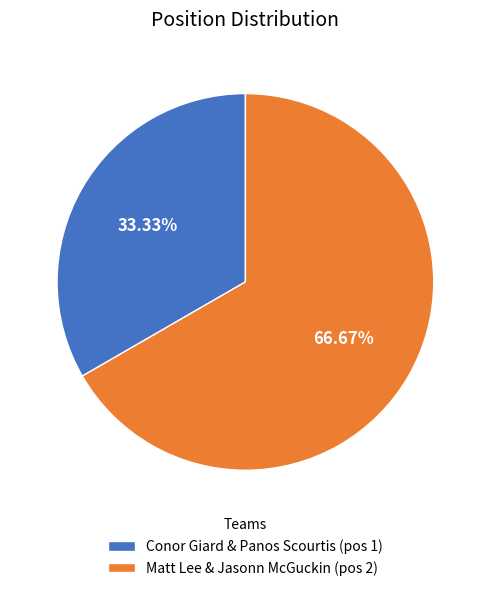

Which category has the smallest portion of the pie?

Conor Giard & Panos Scourtis (pos 1)